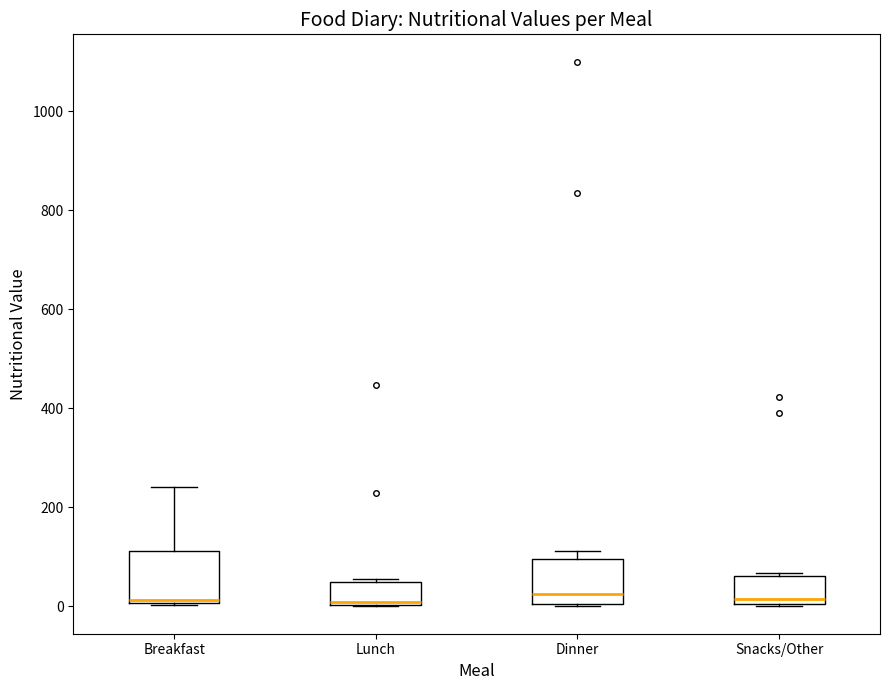

Where is the upper edge of the box for Snacks/Other on the y-axis? The values are not printed on the chart, so give them approximately, as read against the axis.

60